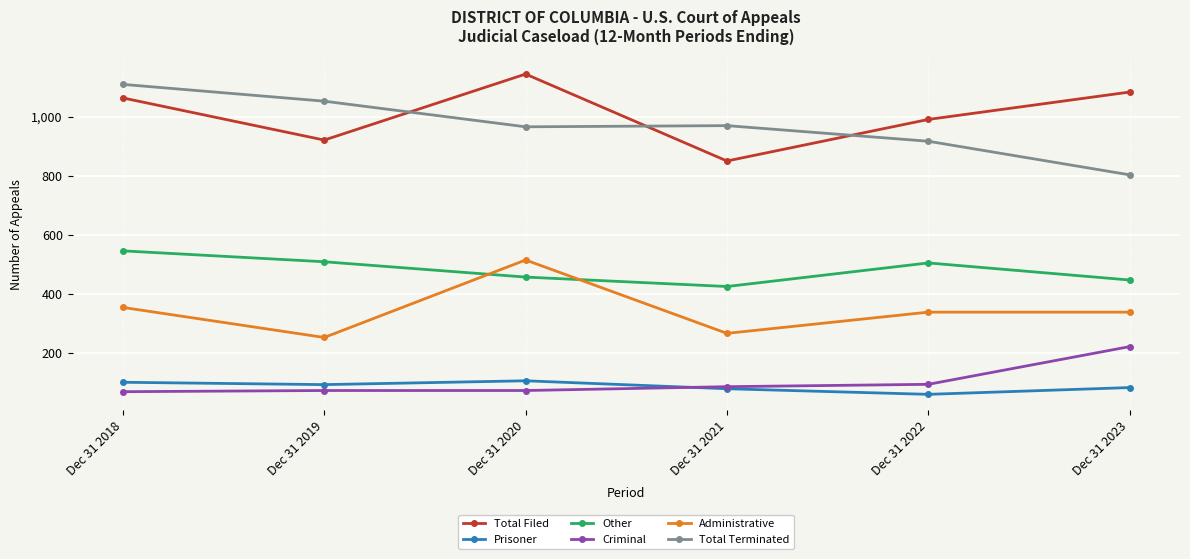

At how many categories does at least one series exceed 299?

6